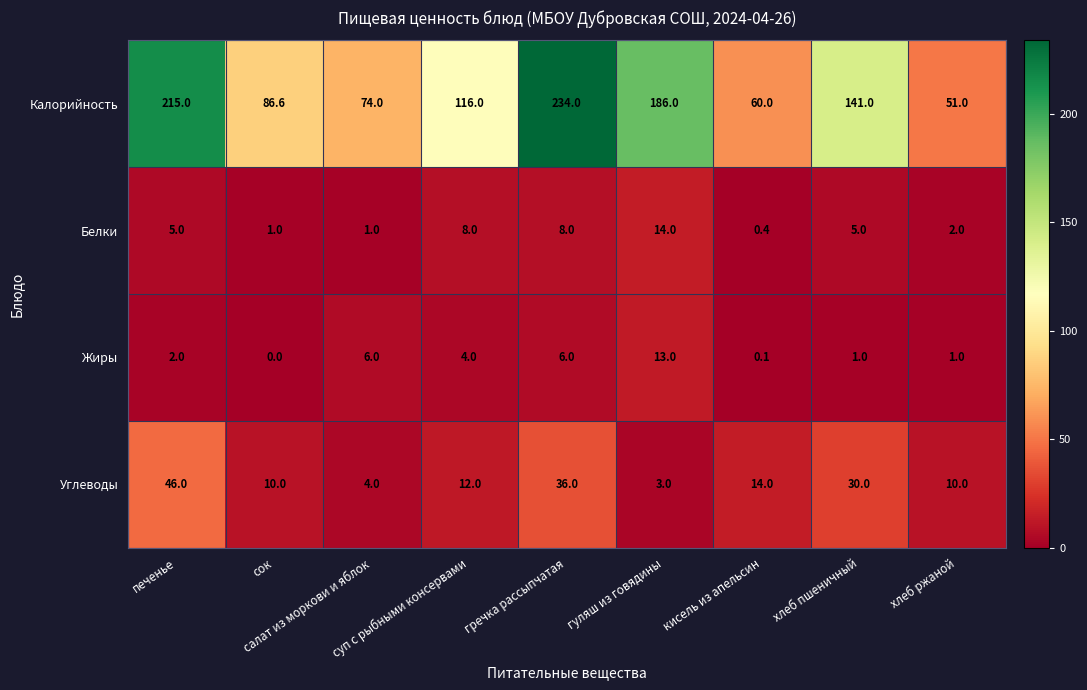

Rank the series by their maximum value, from highest to lowest.

Калорийность, Углеводы, Белки, Жиры